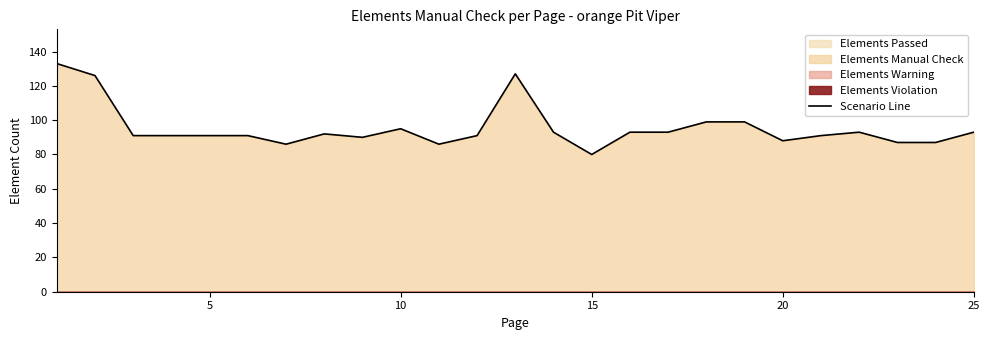

How many values are below 91?

7